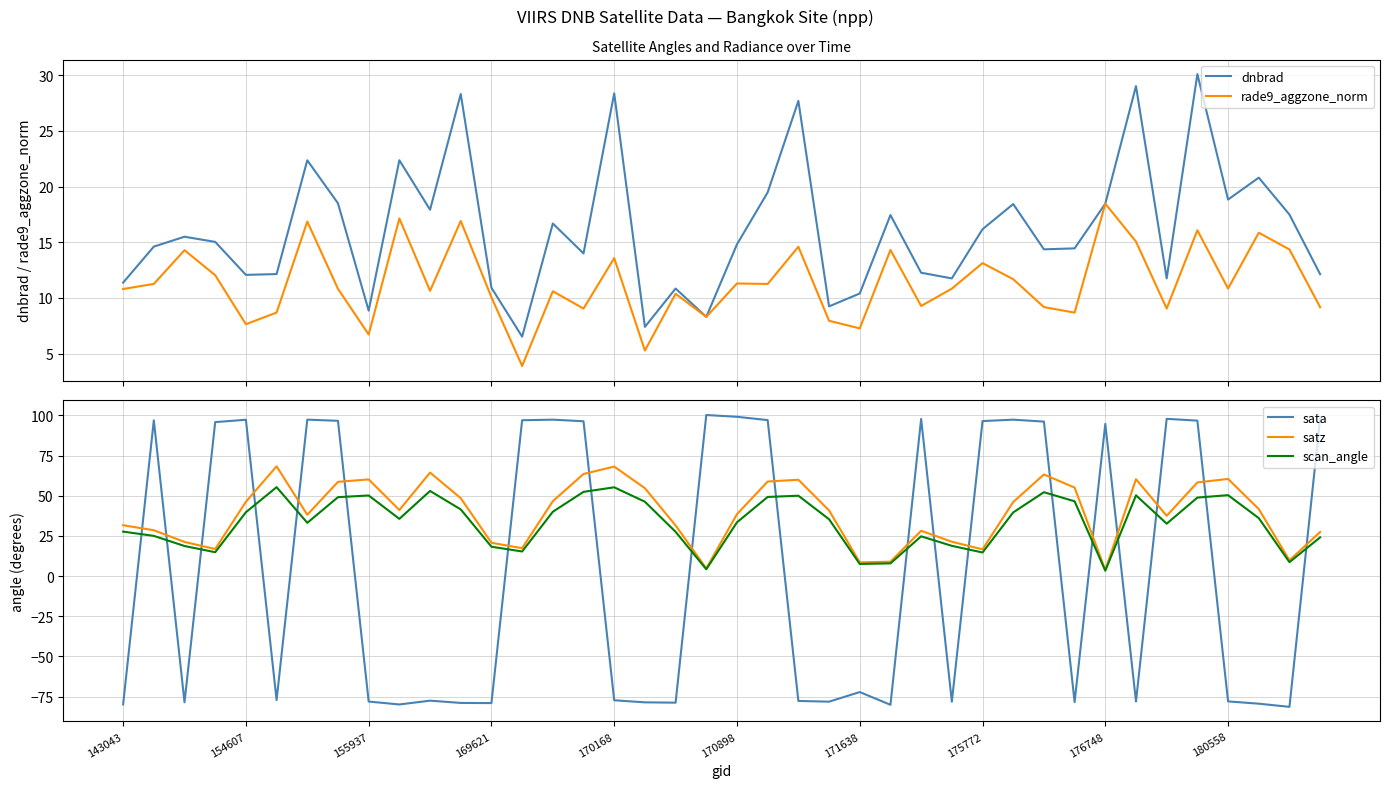

Rank the series at 143043 from highest to lowest value.

satz, scan_angle, dnbrad, rade9_aggzone_norm, sata